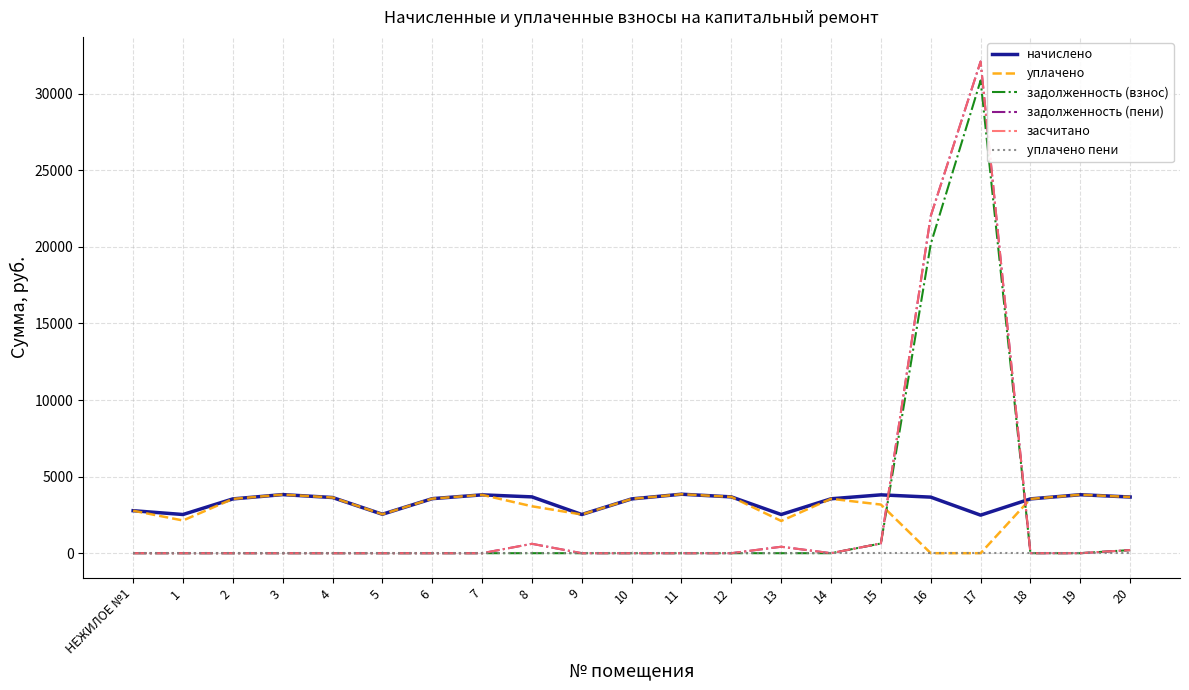

What is the difference between the second highest and second lowest values in the уплачено series?

3825.4